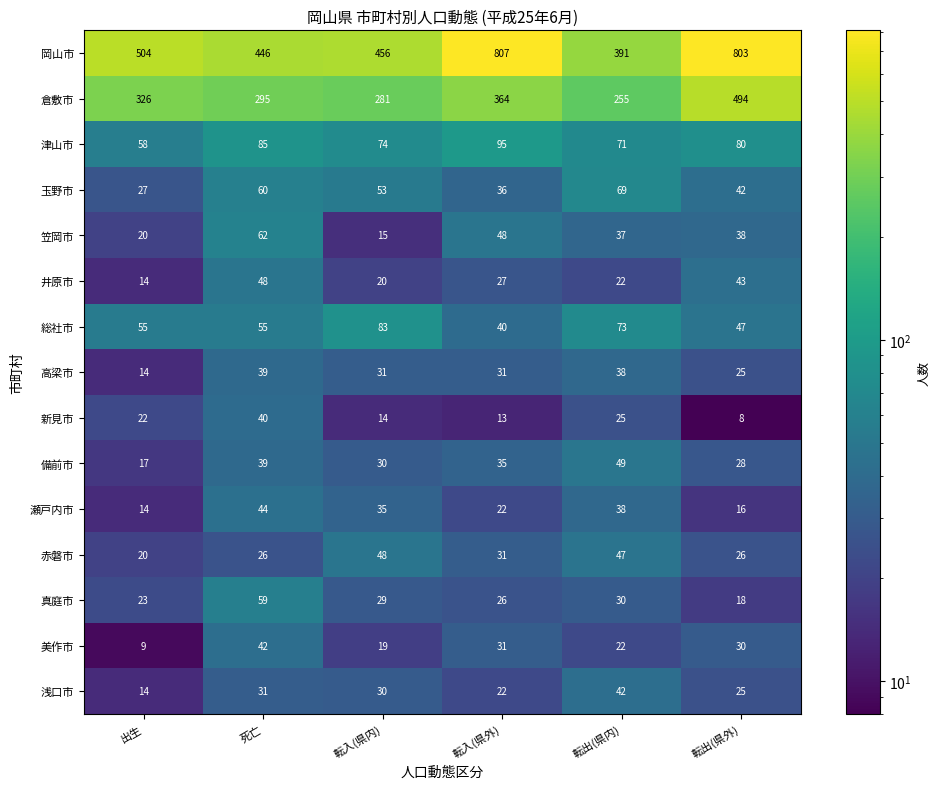

How many data points in 新見市 are less than 22?

3